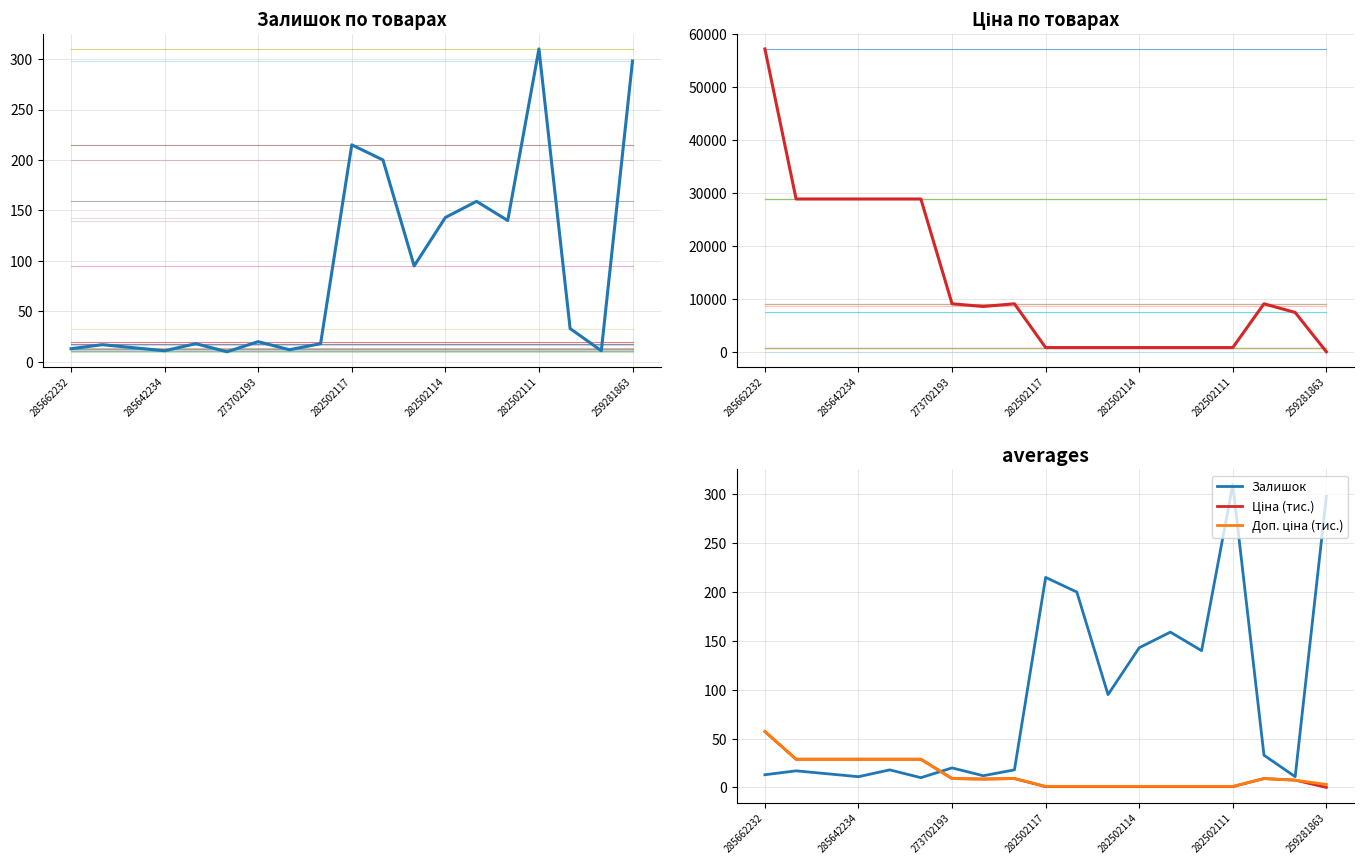

True or false: Доп. ціна (тис.) has a value of 9.1 at 16.

True